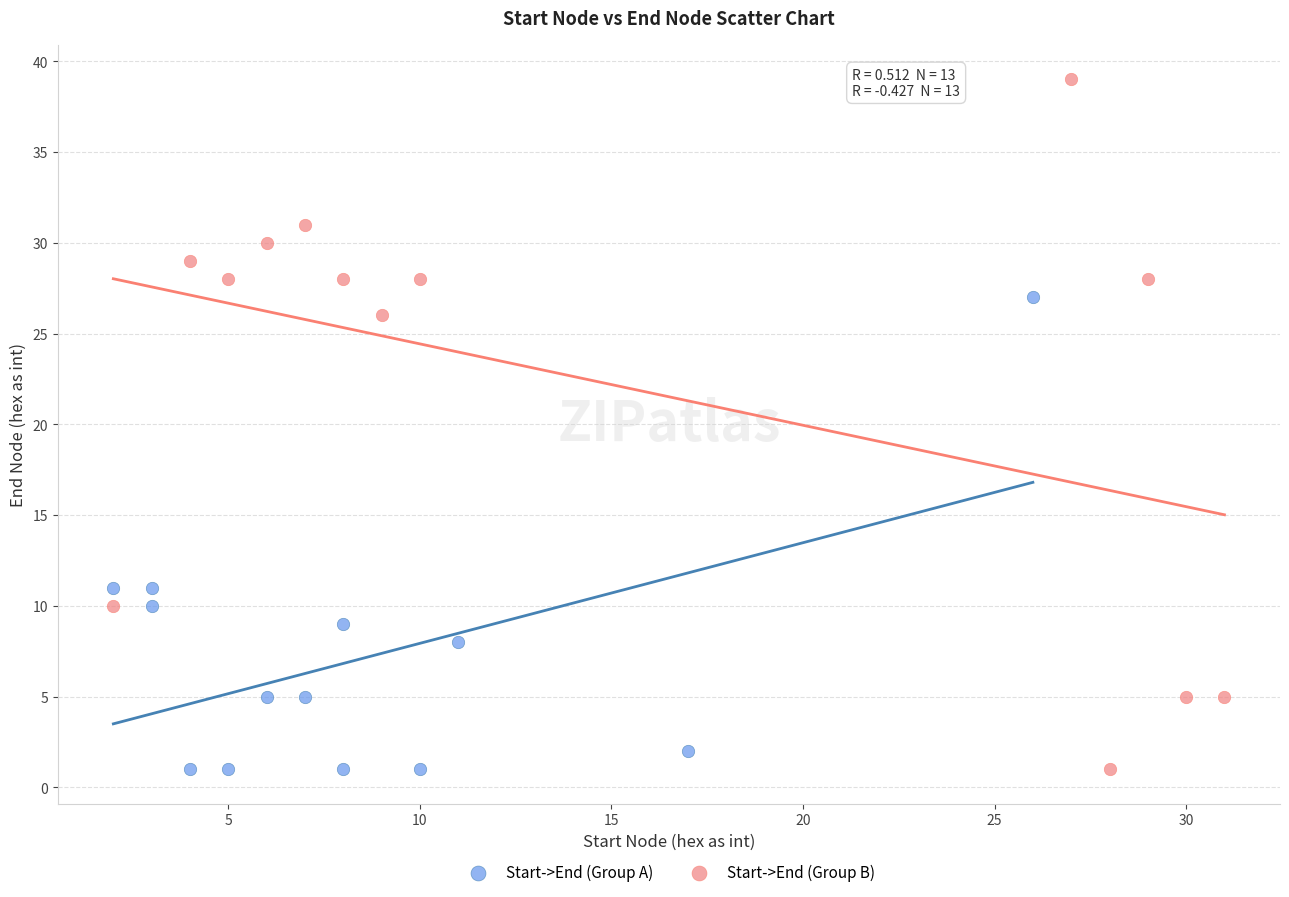

Which series reaches the maximum Y coordinate?

Start->End (Group B)